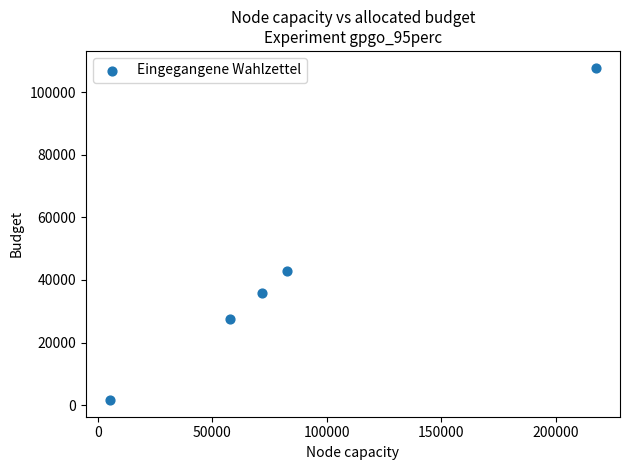

What Y value in the scatter plot is closest to 54743?

42844